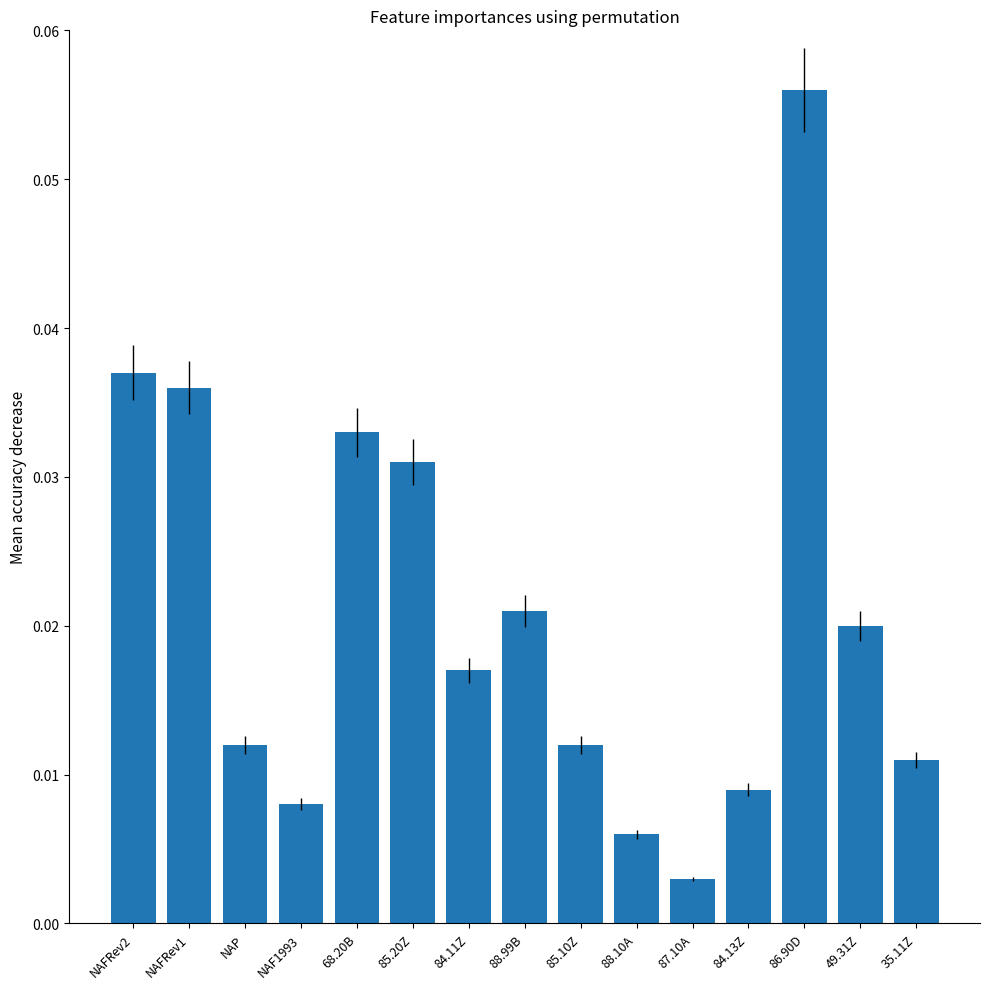

Which label corresponds to the largest value in the chart?

86.90D